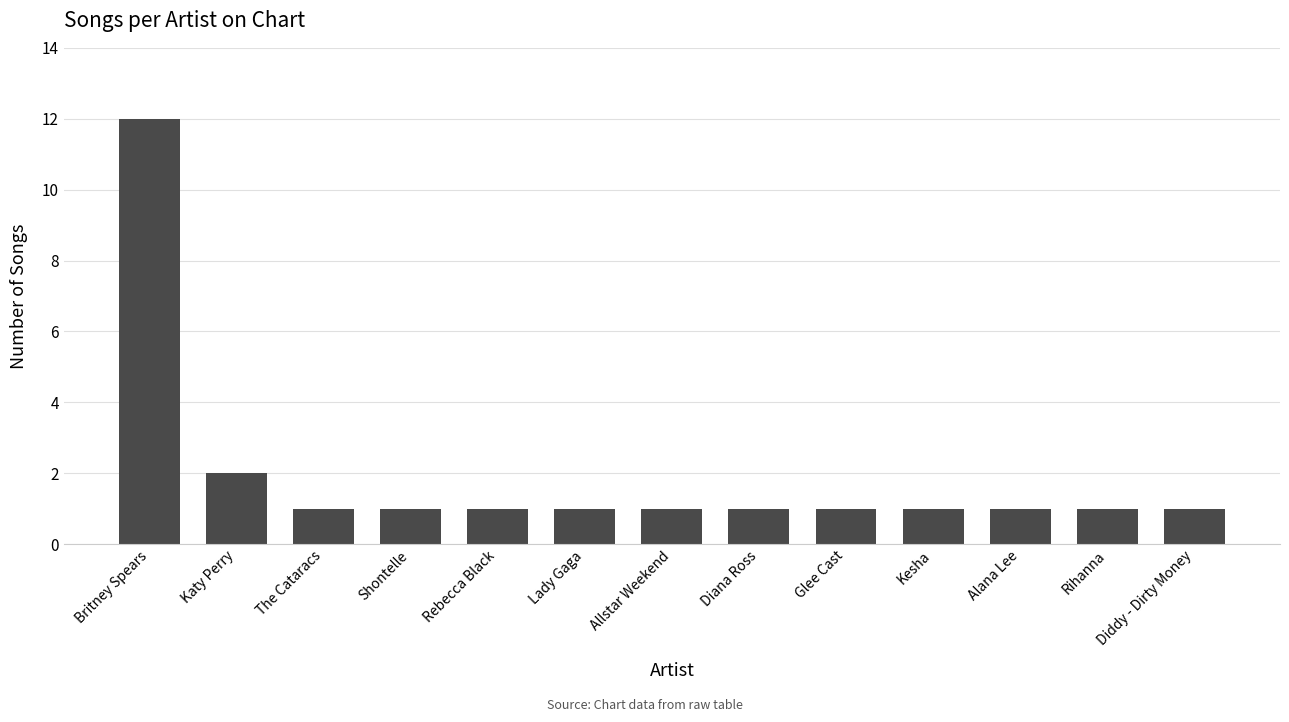

What is the sum of all values?

25